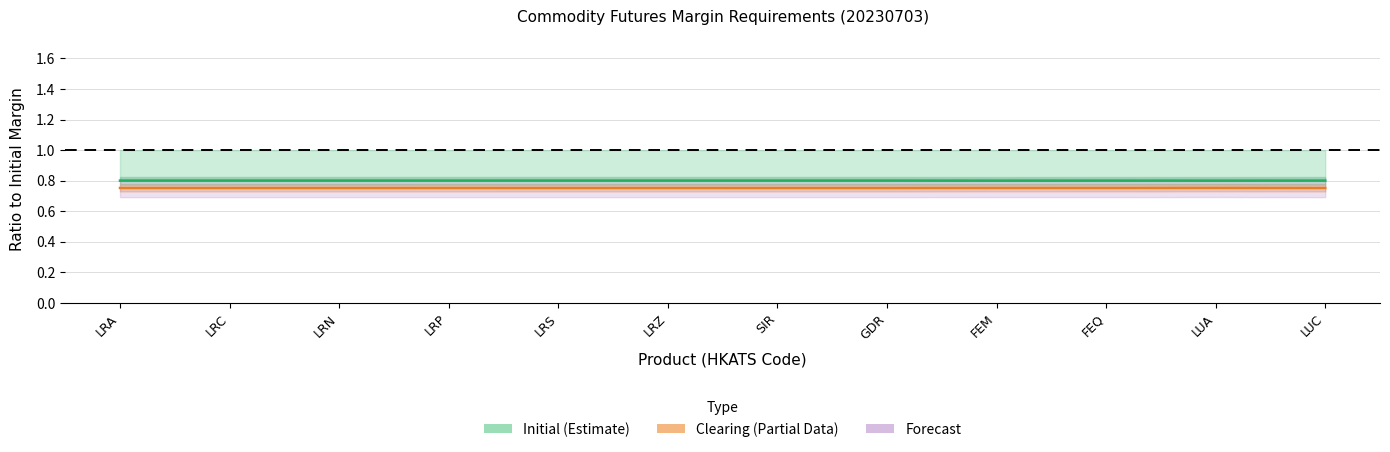

Reading left to right, extract all data points from this chart.

Maintenance: 0.8	0.8	0.8	0.8	0.8	0.8	0.8	0.8	0.8	0.8	0.8	0.8
Clearing: 0.8	0.8	0.8	0.8	0.8	0.8	0.8	0.8	0.8	0.8	0.8	0.8